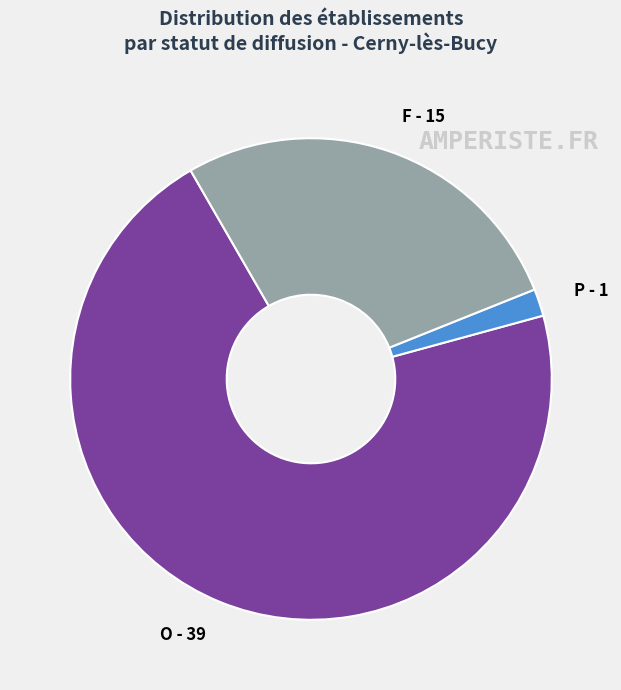

Does F represent more than half of the total?

No